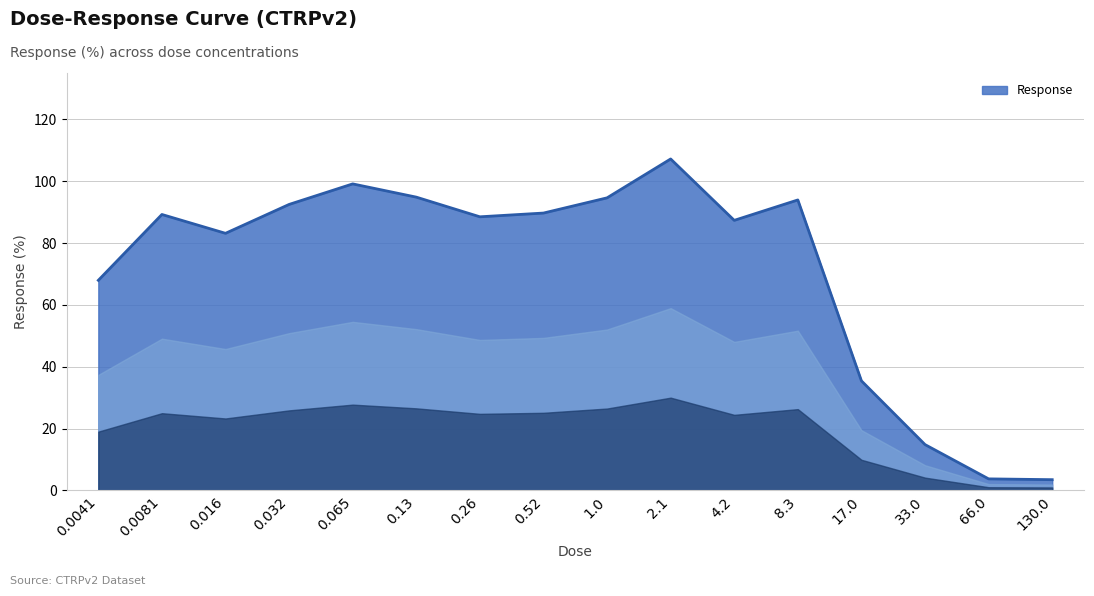

What is the change in value from 0.032 to 0.065?

+6.6